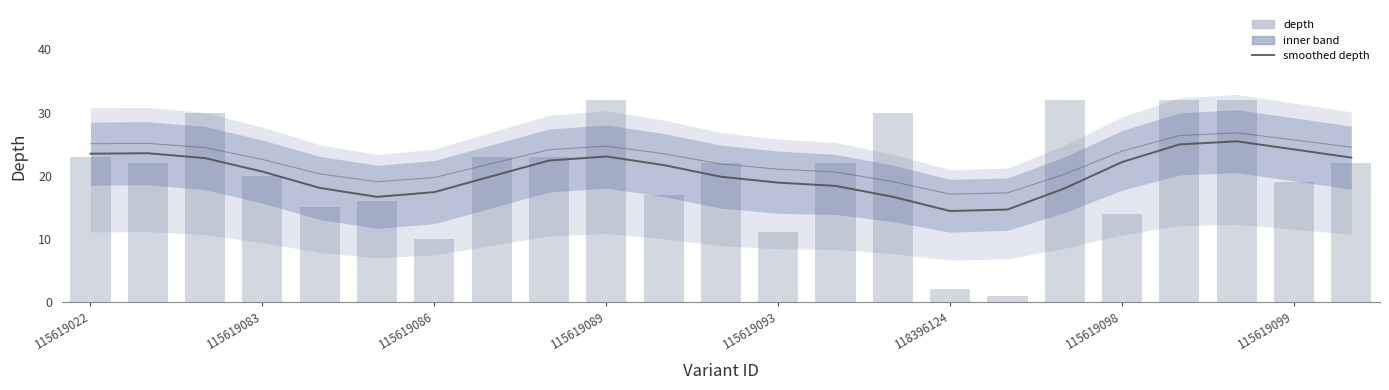

True or false: depth has a value of 4.3 at 115619086.

False